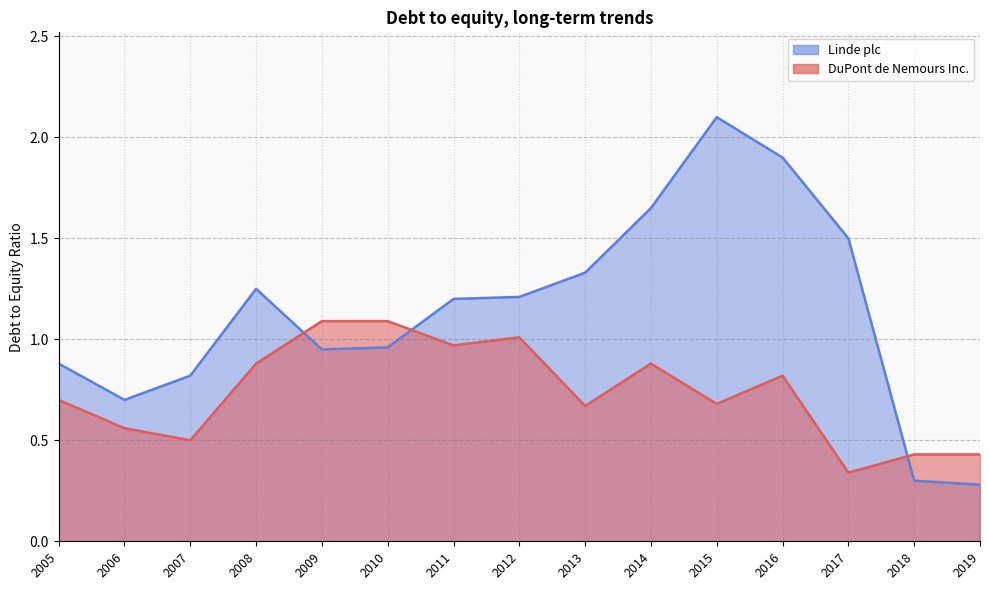

What is the difference between the maximum and minimum values in the DuPont de Nemours Inc. series?

0.8